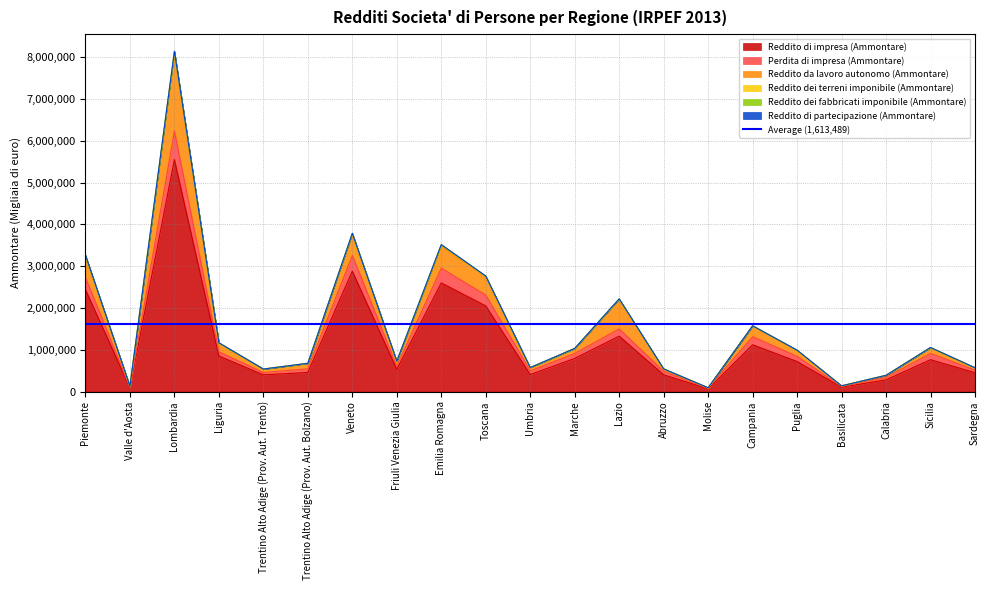

True or false: Reddito di impresa (Ammontare) has a value of 407350 at Umbria.

True